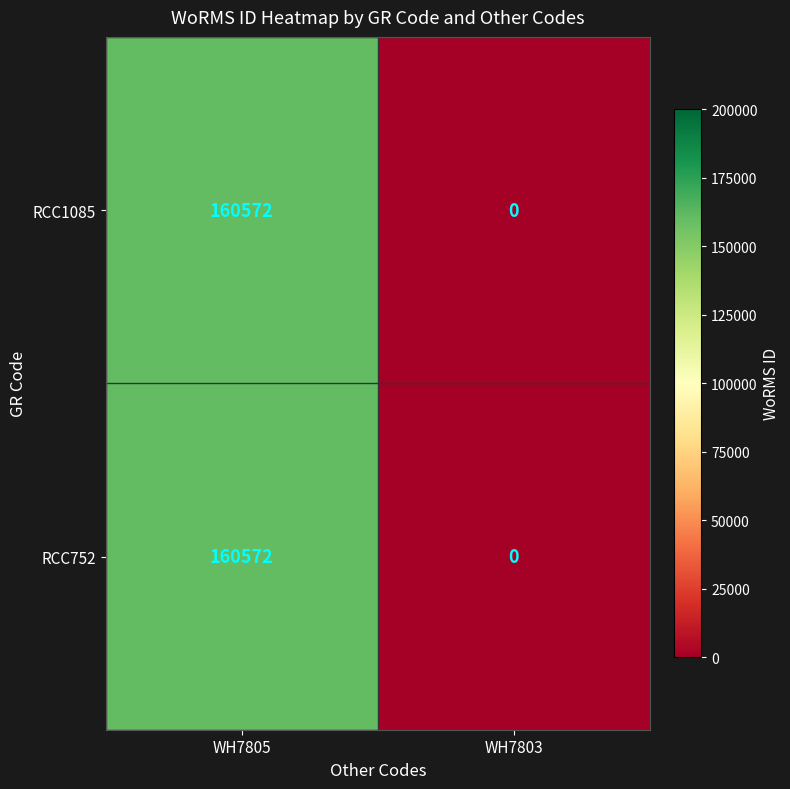

At which label does RCC752 reach its peak?

WH7805